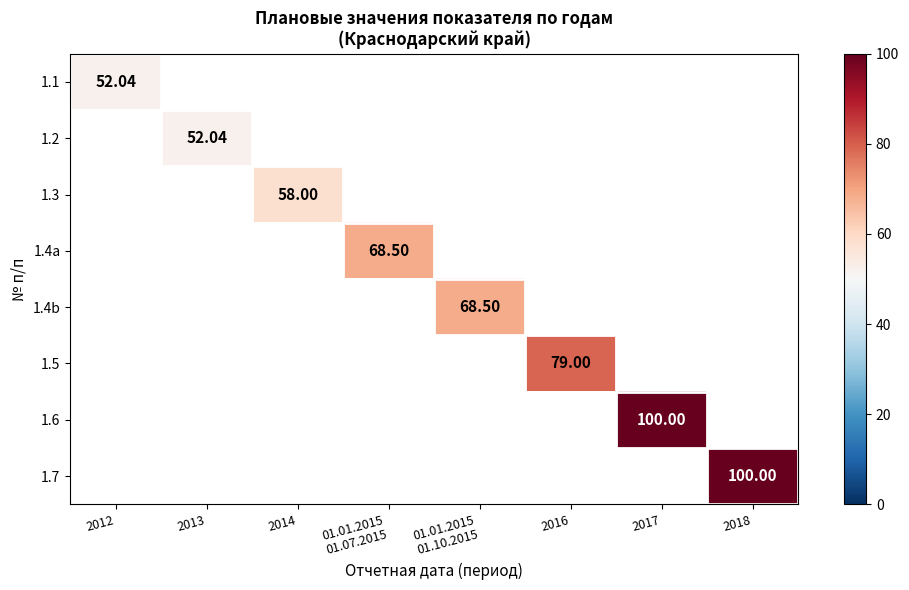

How many positive values does the 1.7 series have?

1